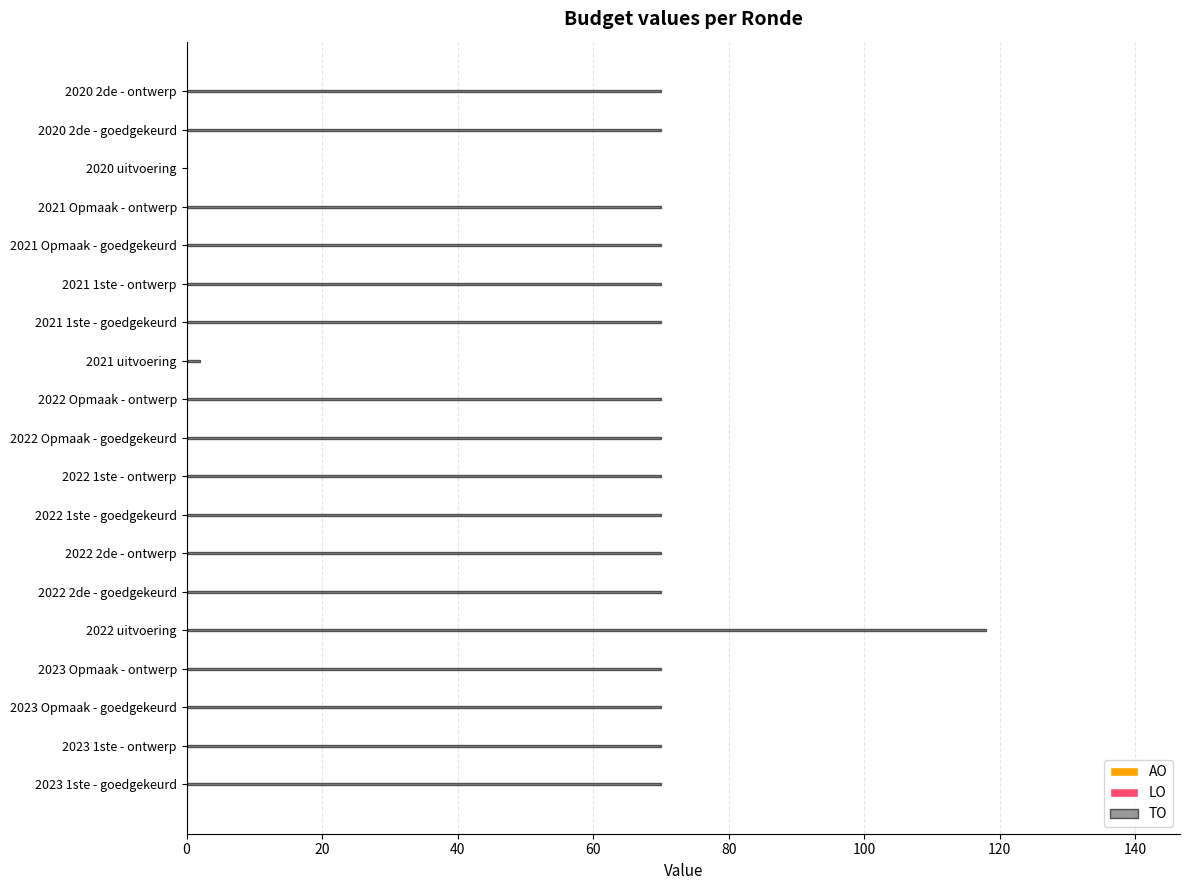

The value at 2021 Opmaak - ontwerp is 70. True or false?

True